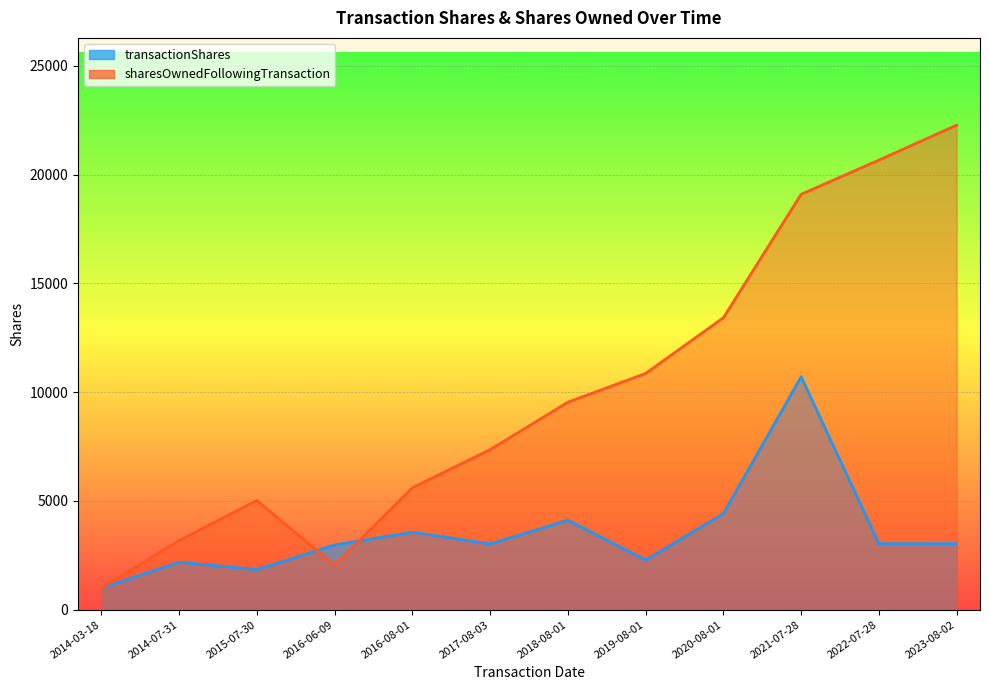

True or false: sharesOwnedFollowingTransaction has a value of 7356 at 2017-08-03.

True